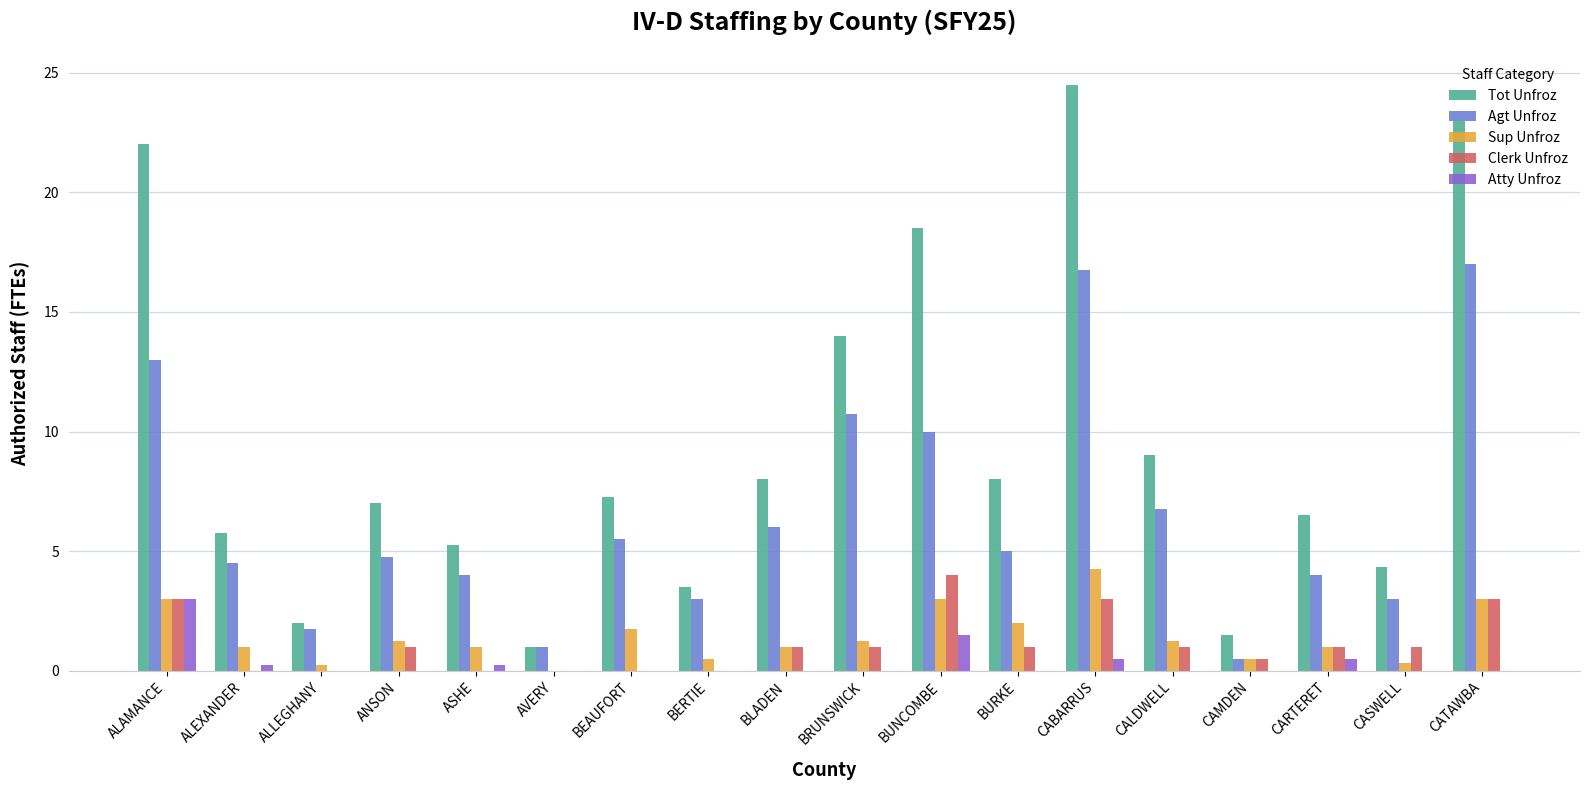

What is the average value of the Agt Unfroz series?

6.5